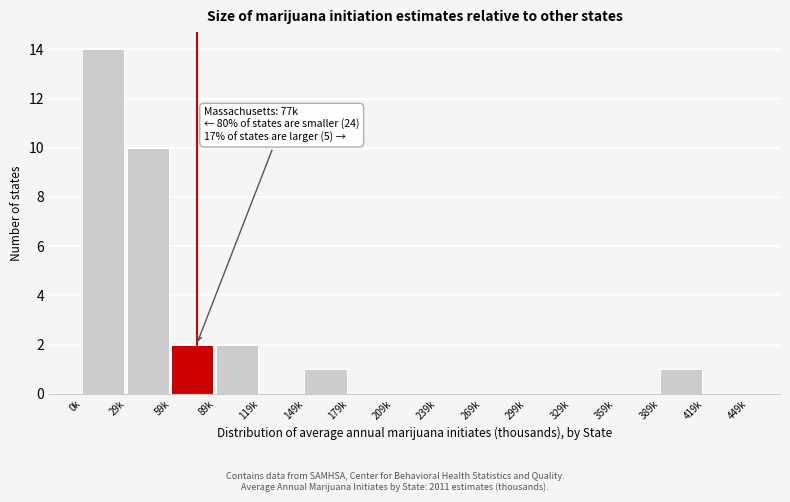

Reading left to right, extract all data points from this chart.

0k=14	29k=10	59k=2	89k=2	119k=0	149k=1	179k=0	209k=0	239k=0	269k=0	299k=0	329k=0	359k=0	389k=1	419k=0